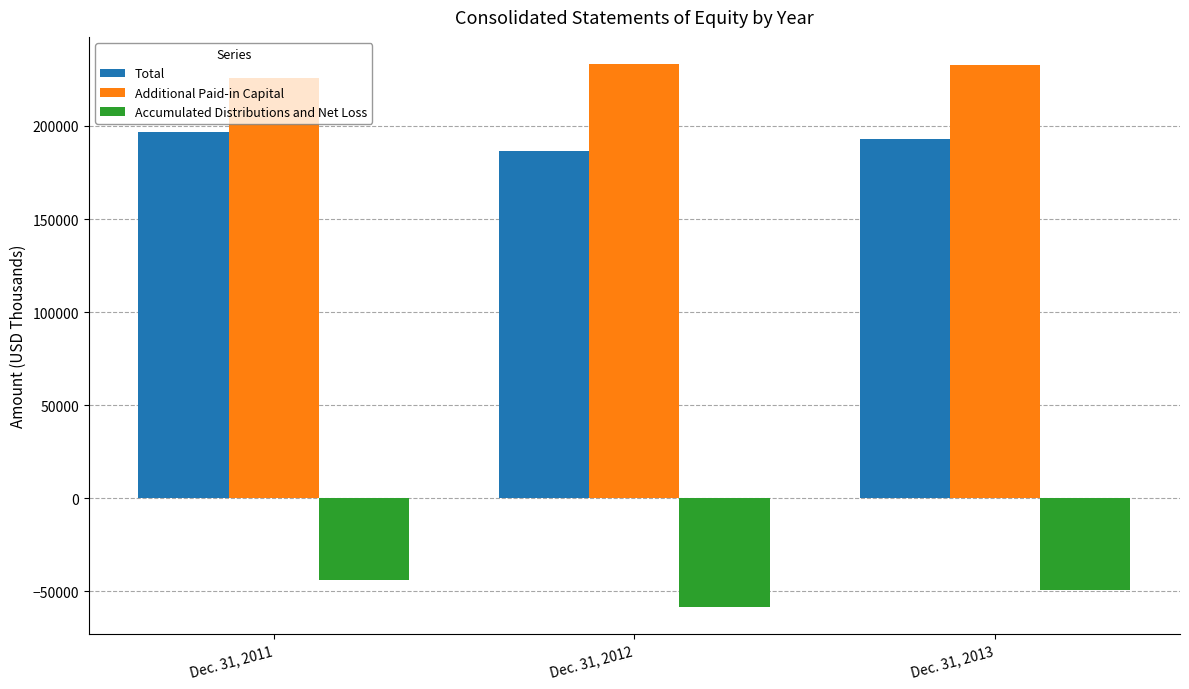

What is the sum of the Total values at Dec. 31, 2013 and Dec. 31, 2011?

389793